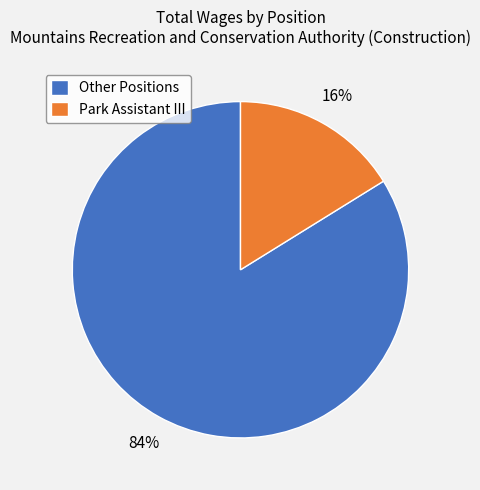

Between Park Assistant III and Other Positions, which is larger?

Other Positions